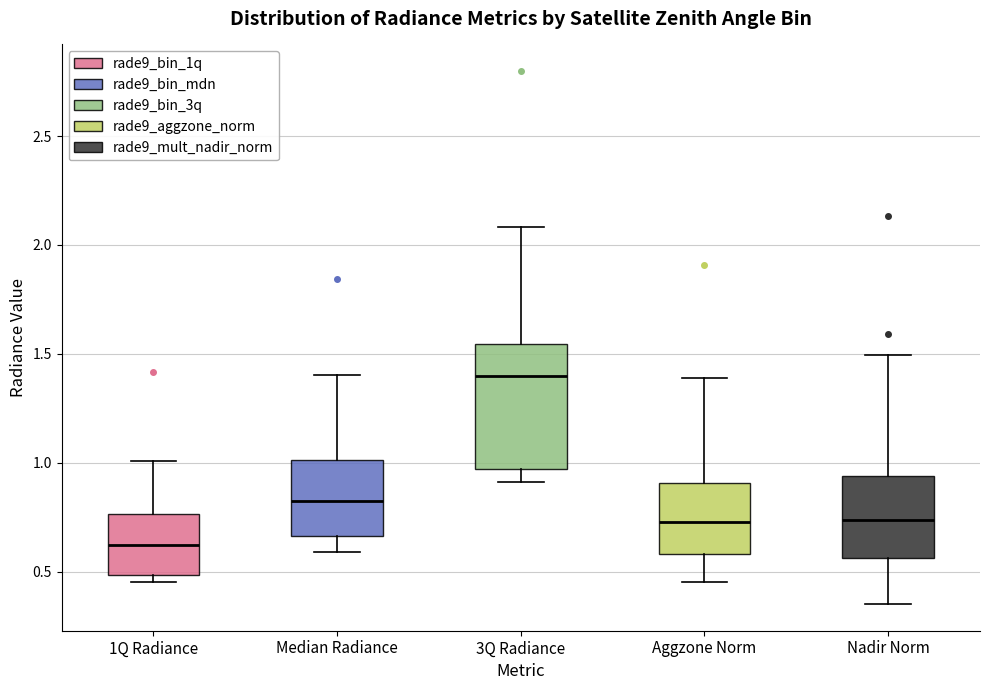

Which box is the tallest, from its lower edge to its upper edge?

3Q Radiance